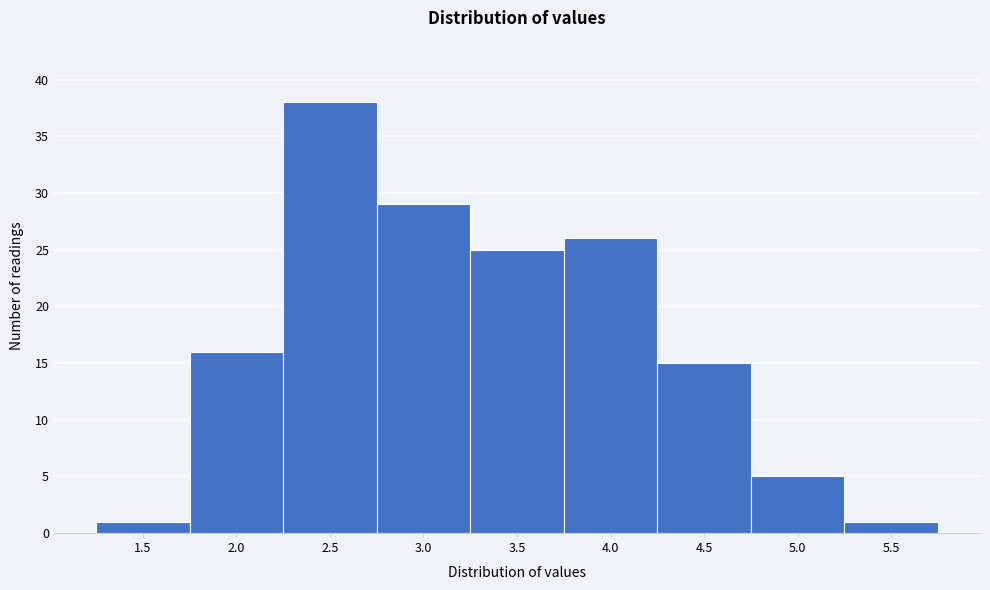

Reading left to right, list all the values displayed in this chart.

1	16	38	29	25	26	15	5	1